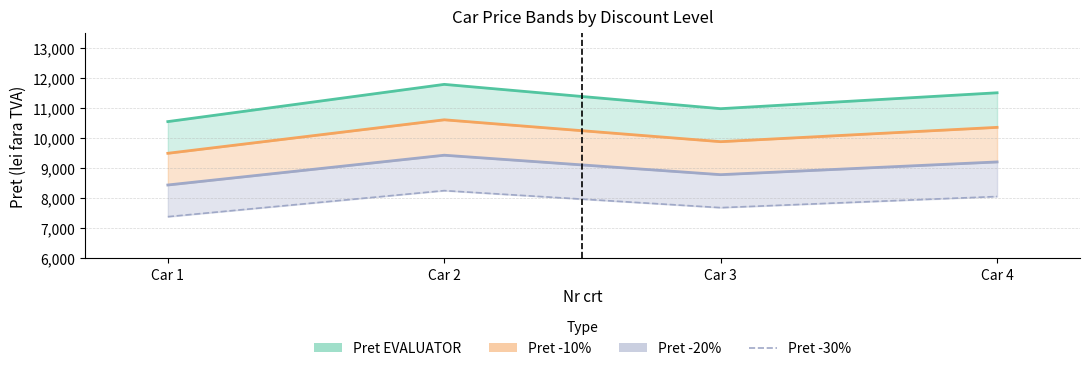

True or false: Pret -30% has a value of 4231 at Car 3.

False